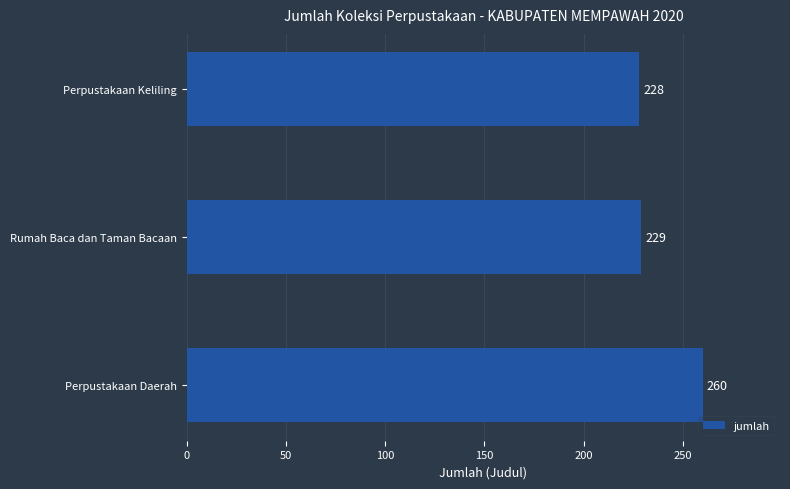

Reading top to bottom, transcribe all the data shown in this chart.

228	229	260